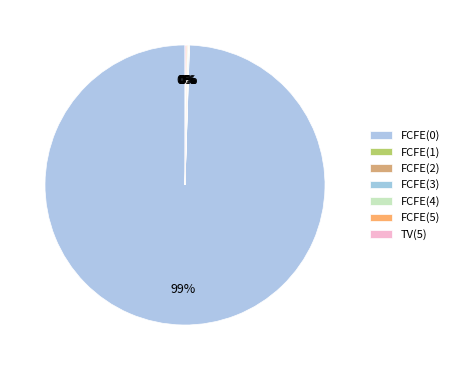

How many slices are in this pie chart?

7